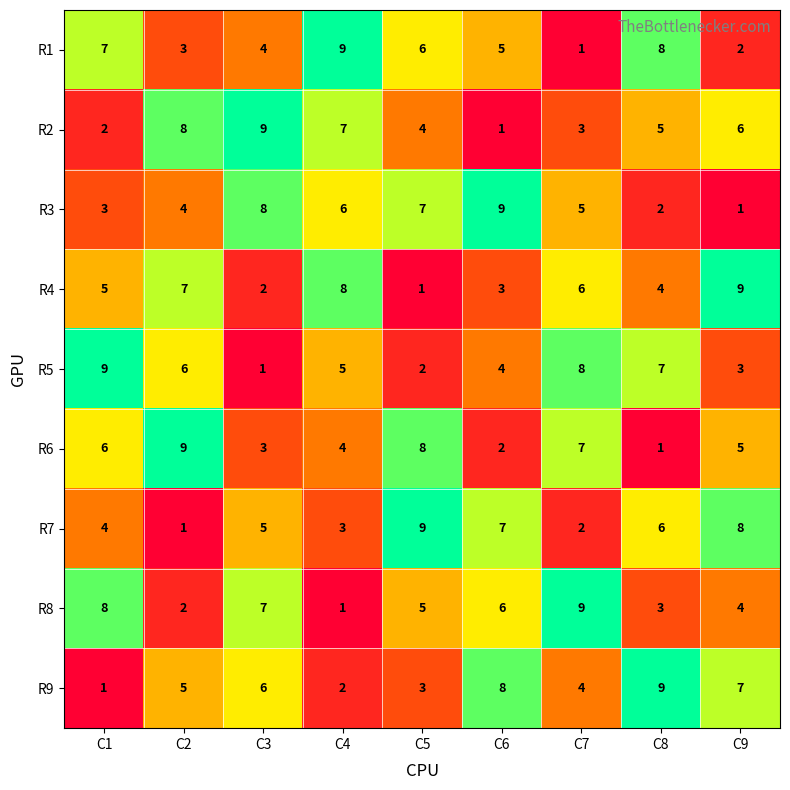

Is it true that R3 equals 7 at C5?

True